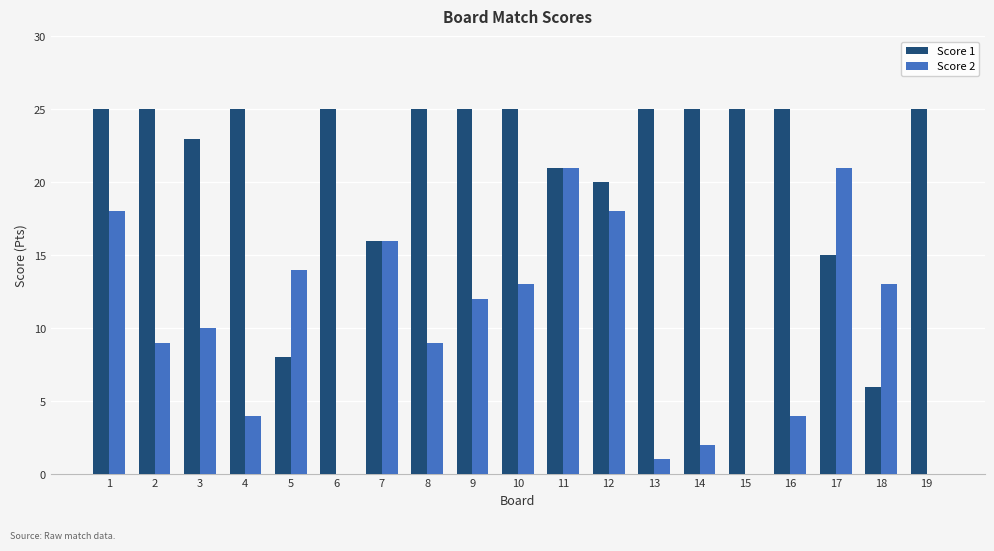

Between 9 and 11, which series saw the biggest shift?

Score 2